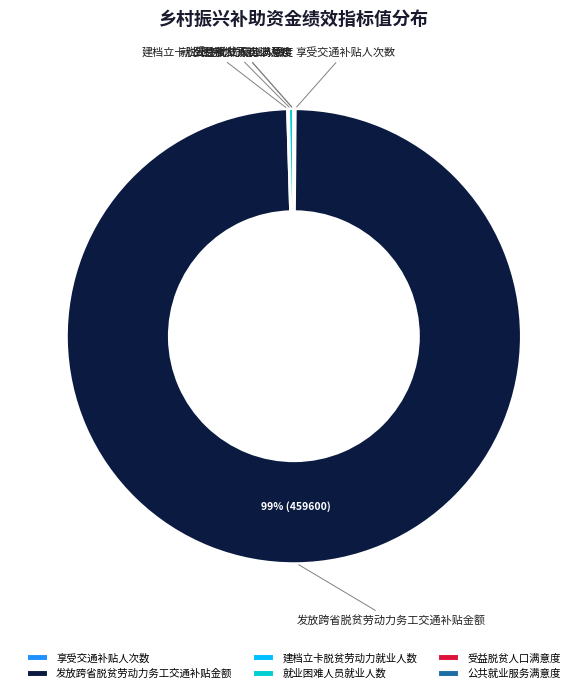

Do 发放跨省脱贫劳动力务工交通补贴金额 and 就业困难人员就业人数 together represent more than half of the pie?

Yes